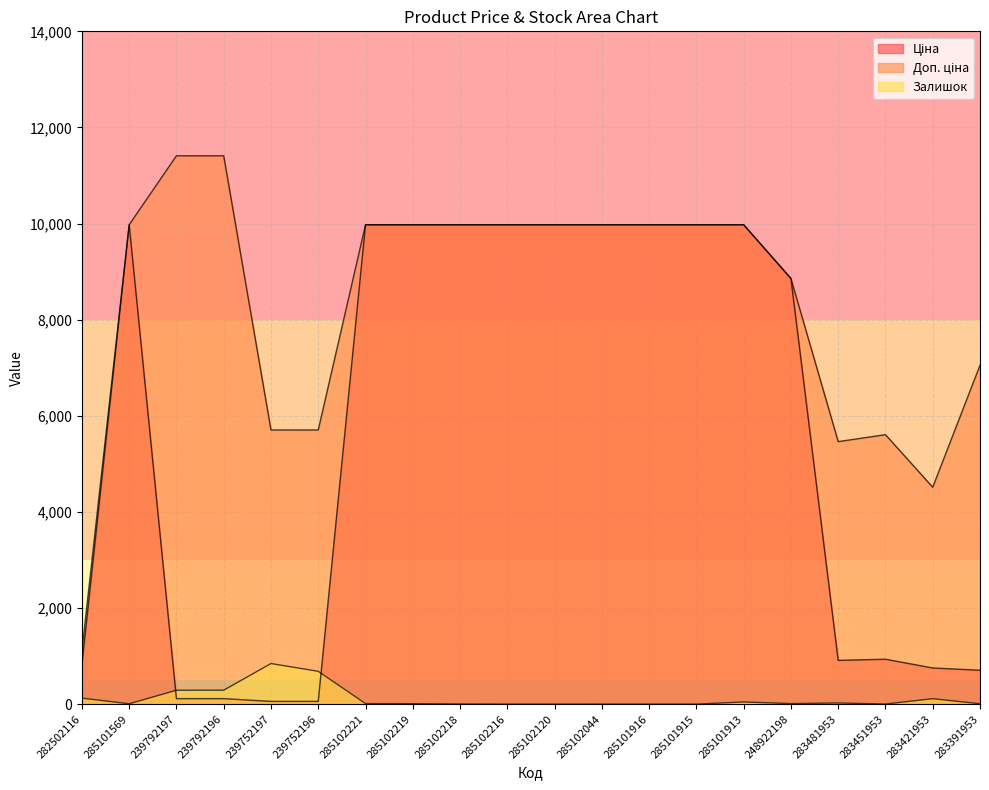

List the series in order of their peak value, lowest first.

Залишок, Ціна, Доп. ціна